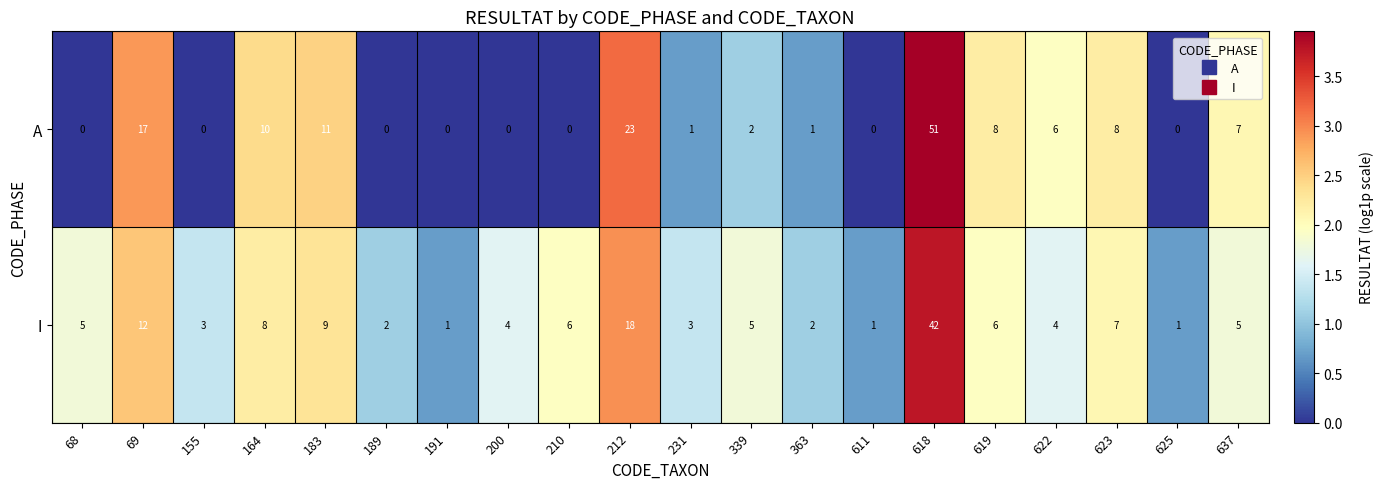

Between 68 and 623, which series saw the biggest shift?

A